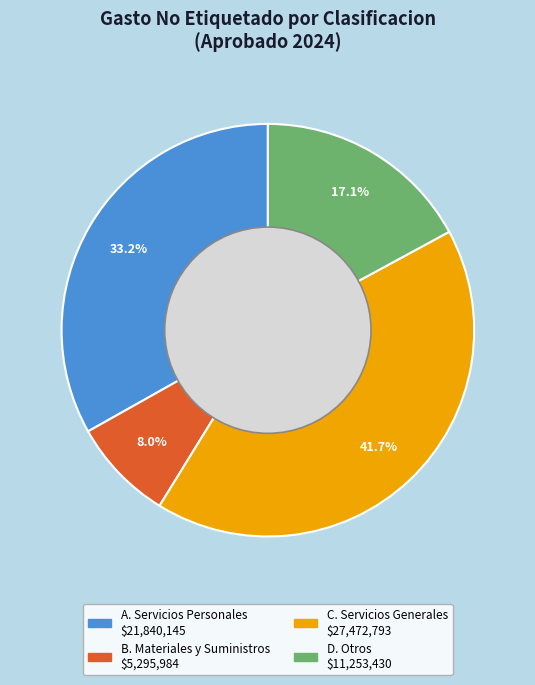

Is it true that D. Otros is 3% of the pie?

False